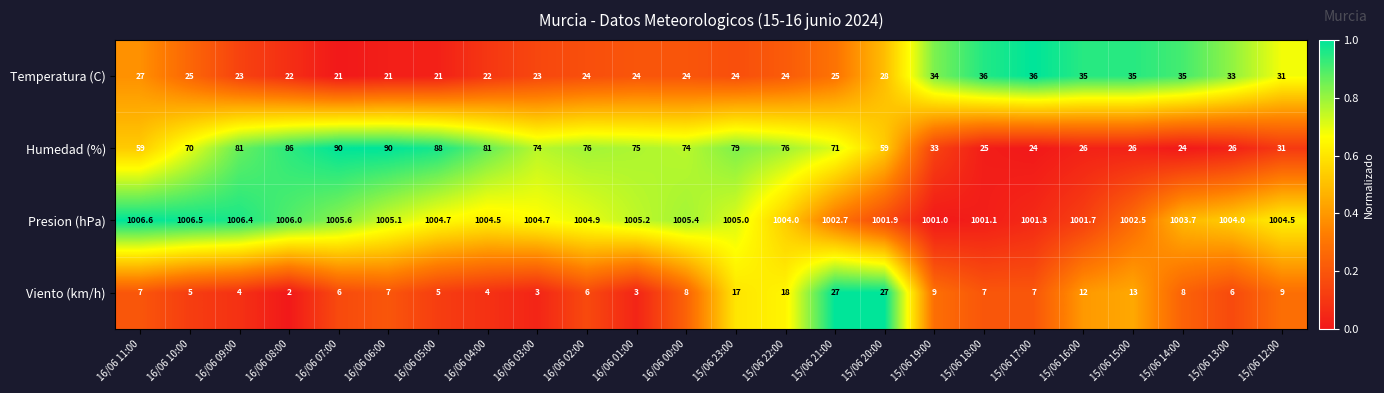

What is the highest value of the Humedad (%) series?

90.0